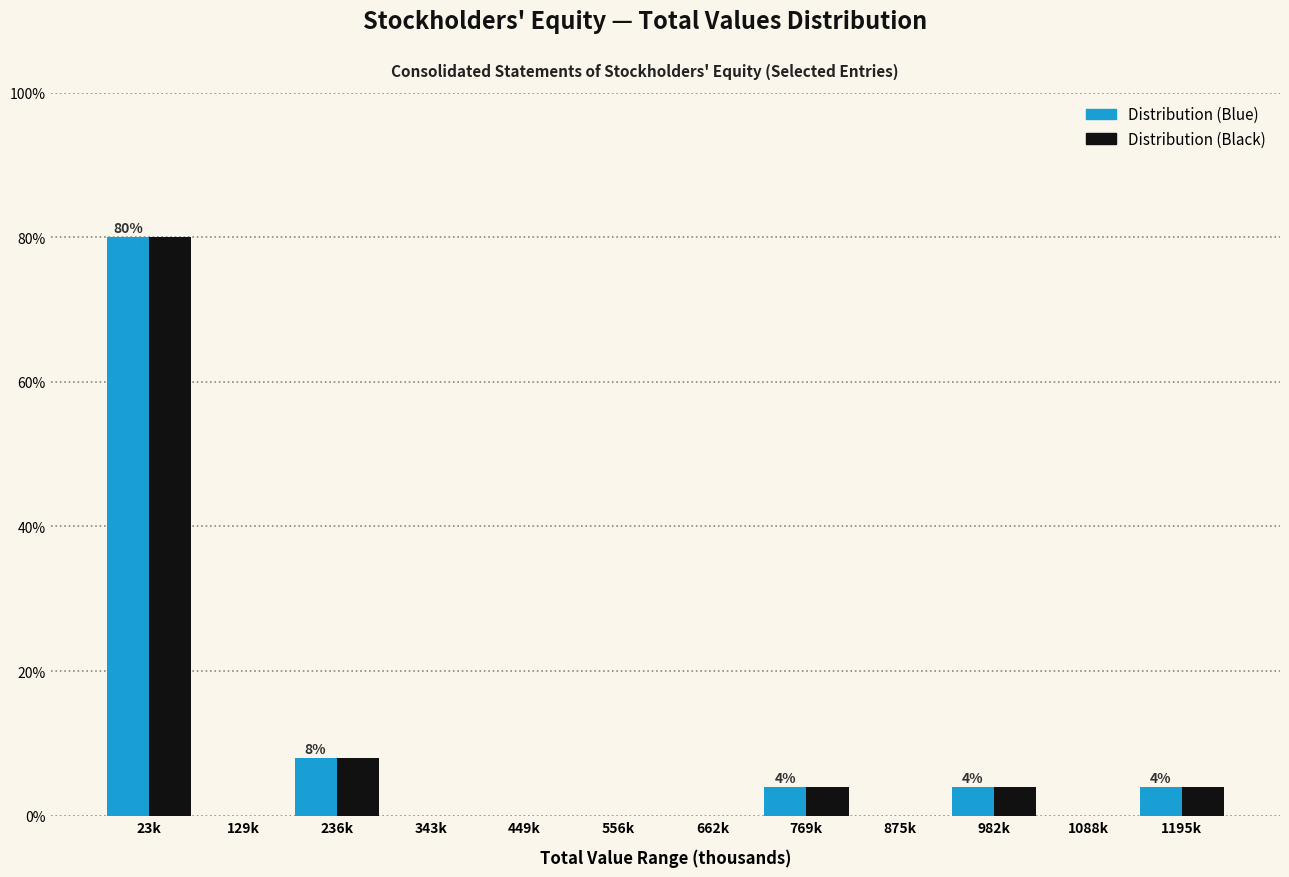

Reading right to left, list all the values displayed in this chart.

Distribution (Blue): 1195k=4	1088k=0	982k=4	875k=0	769k=4	662k=0	556k=0	449k=0	343k=0	236k=8	129k=0	23k=80
Distribution (Black): 1195k=4	1088k=0	982k=4	875k=0	769k=4	662k=0	556k=0	449k=0	343k=0	236k=8	129k=0	23k=80